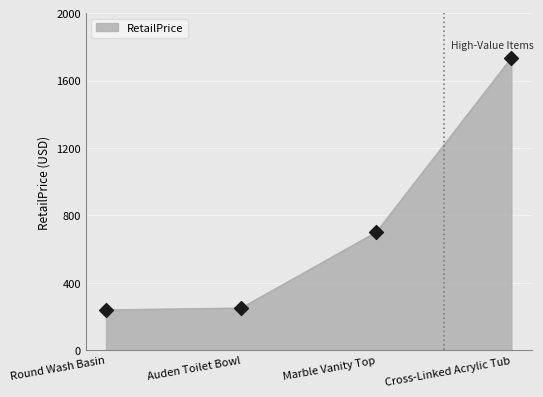

What is the ratio of the value at Marble Vanity Top to the value at Round Wash Basin?

2.9